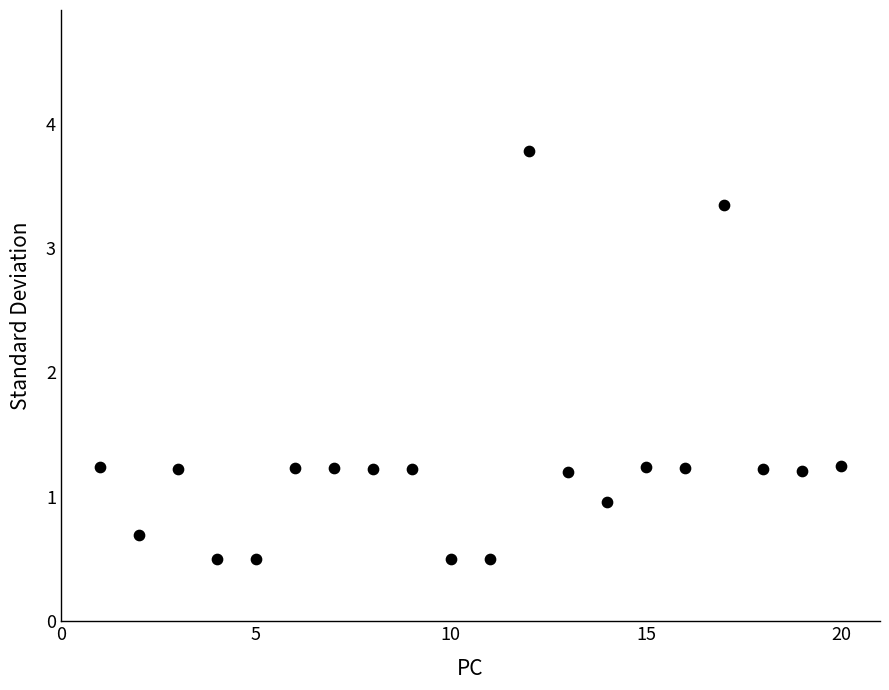

What is the range of Y values (max minus min)?

3.3